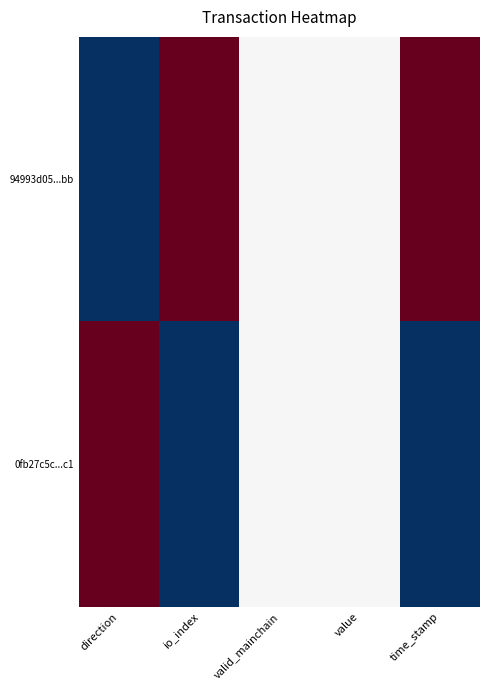

Which has a higher value, valid_mainchain or io_index?

io_index